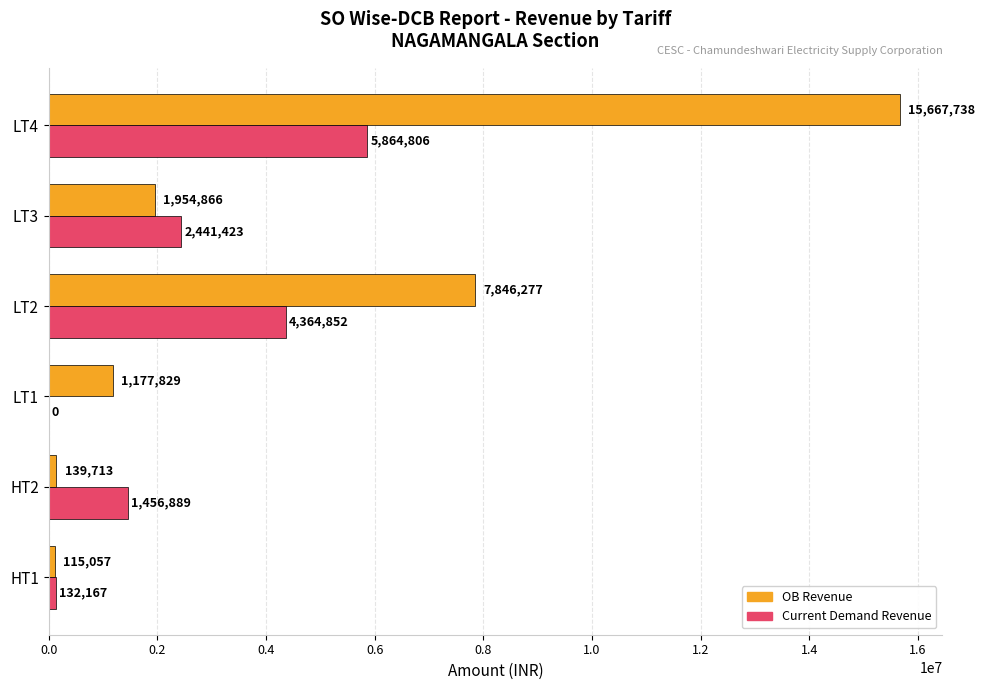

At which category does the chart reach its peak across all series?

LT4